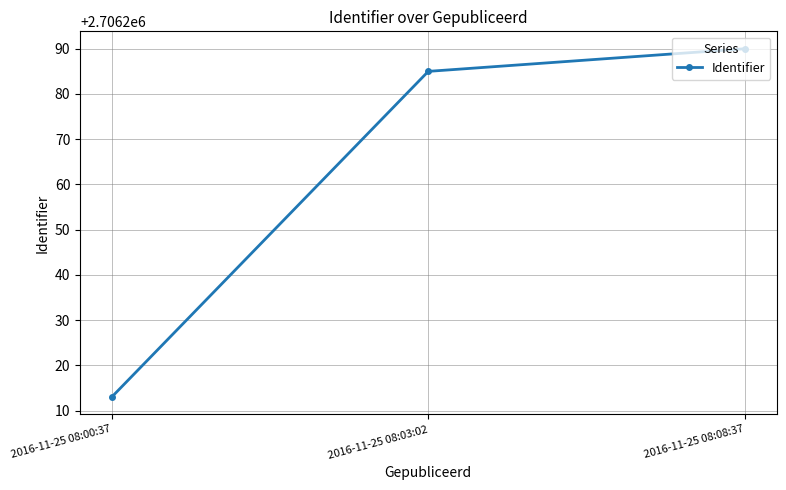

What is the label of the 2nd point from the right?

2016-11-25 08:03:02